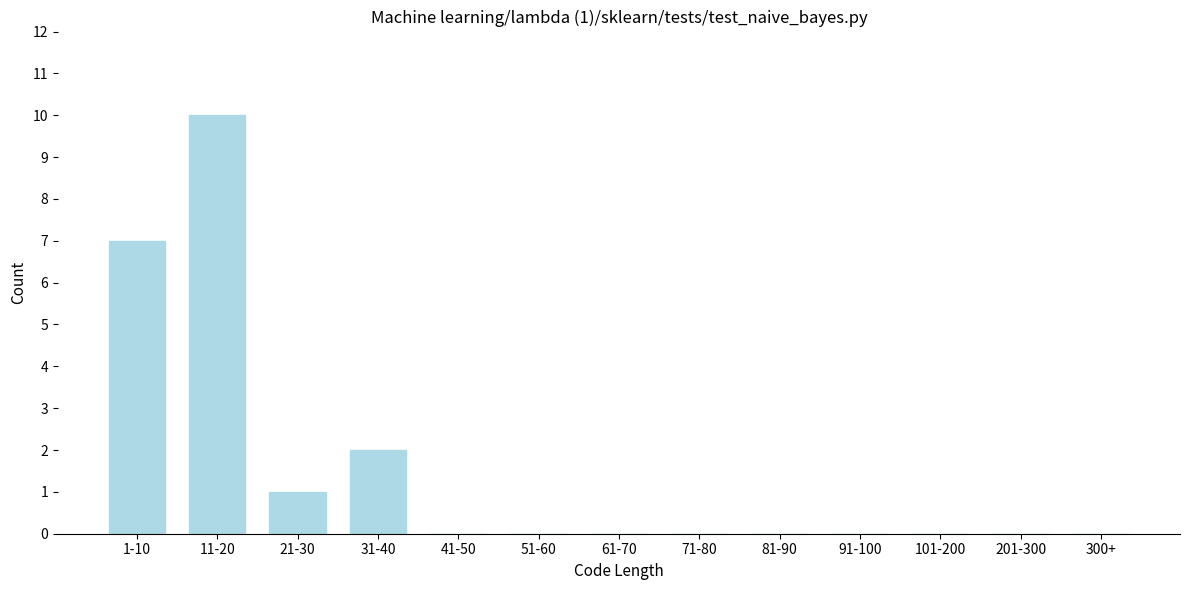

Reading right to left, list all the values displayed in this chart.

300+=0	201-300=0	101-200=0	91-100=0	81-90=0	71-80=0	61-70=0	51-60=0	41-50=0	31-40=2	21-30=1	11-20=10	1-10=7